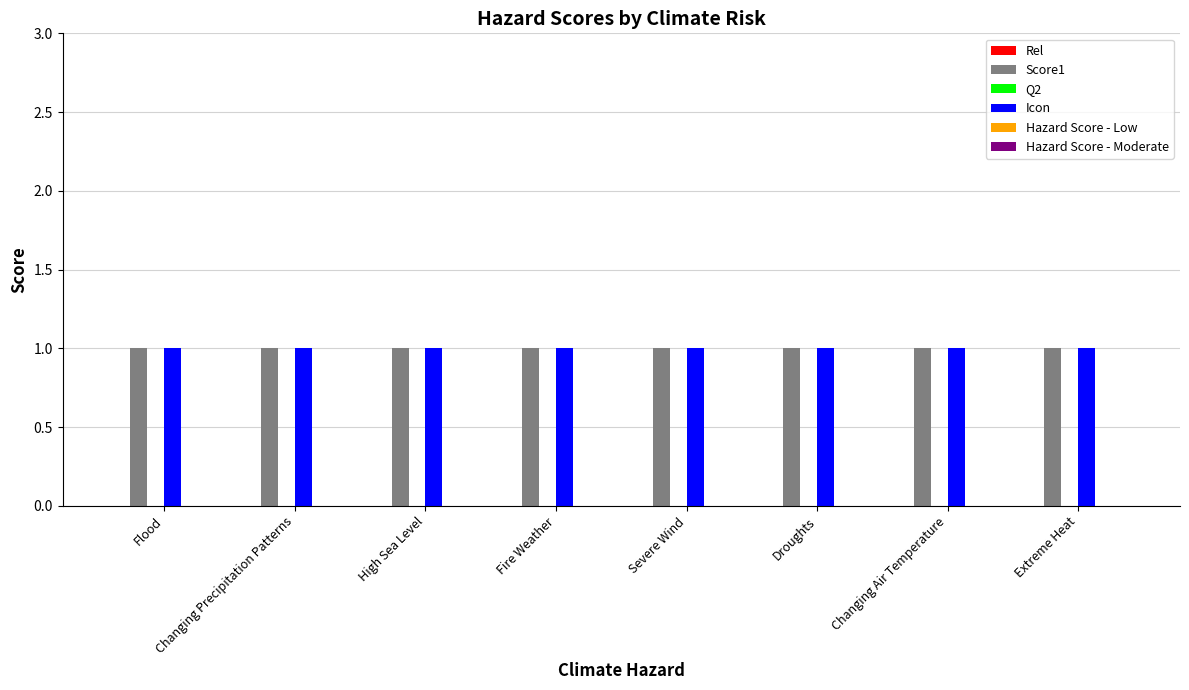

How many bars are there in each group?

6